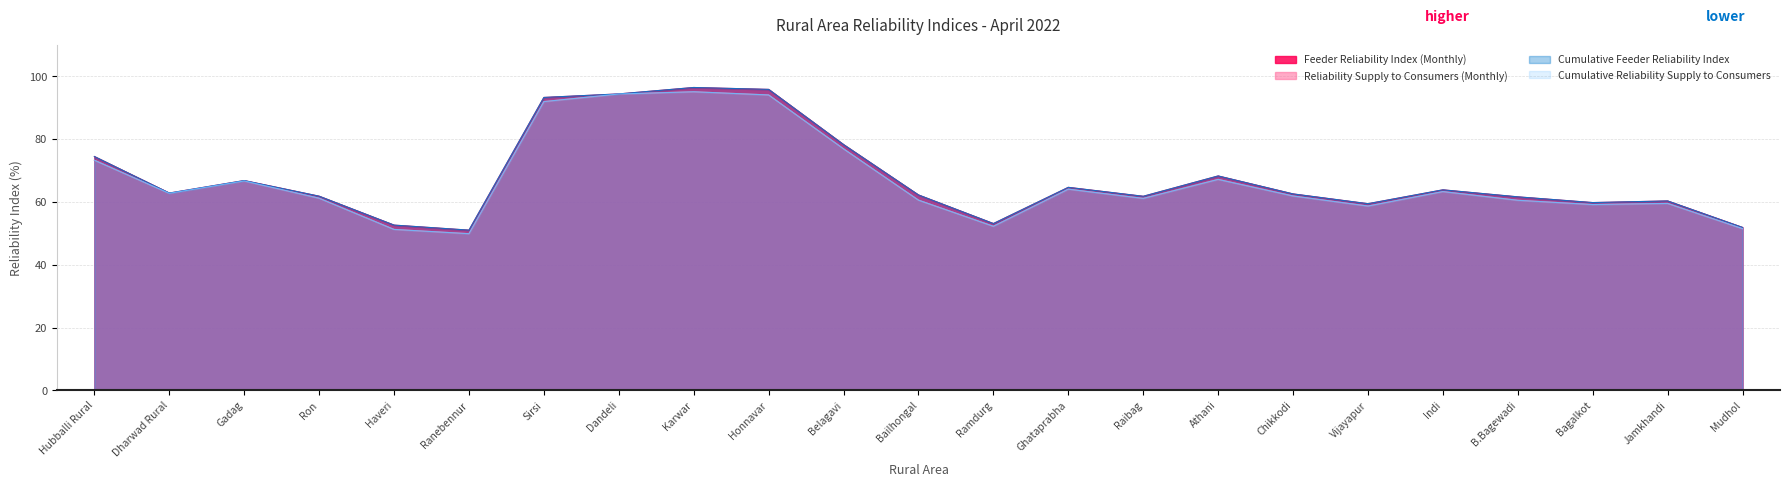

Reading left to right, transcribe all the data shown in this chart.

Feeder Reliability Index (Monthly): Hubballi Rural=74.5	Dharwad Rural=62.8	Gadag=66.8	Ron=61.8	Haveri=52.6	Ranebennur=51.0	Sirsi=93.3	Dandeli=94.4	Karwar=96.5	Honnavar=95.8	Belagavi=78.3	Bailhongal=62.2	Ramdurg=53.1	Ghataprabha=64.7	Raibag=61.8	Athani=68.3	Chikkodi=62.6	Vijayapur=59.5	Indi=63.9	B.Bagewadi=61.6	Bagalkot=59.8	Jamkhandi=60.3	Mudhol=51.9
Reliability Supply to Consumers (Monthly): Hubballi Rural=73.3	Dharwad Rural=62.7	Gadag=66.7	Ron=61.2	Haveri=51.3	Ranebennur=49.9	Sirsi=92.0	Dandeli=94.4	Karwar=95.1	Honnavar=94.1	Belagavi=76.9	Bailhongal=60.6	Ramdurg=52.3	Ghataprabha=64.1	Raibag=61.1	Athani=67.2	Chikkodi=61.9	Vijayapur=58.7	Indi=63.3	B.Bagewadi=60.5	Bagalkot=59.2	Jamkhandi=59.5	Mudhol=51.5
Cumulative Feeder Reliability Index: Hubballi Rural=74.5	Dharwad Rural=62.8	Gadag=66.8	Ron=61.8	Haveri=52.6	Ranebennur=51.0	Sirsi=93.3	Dandeli=94.4	Karwar=96.5	Honnavar=95.8	Belagavi=78.3	Bailhongal=62.2	Ramdurg=53.1	Ghataprabha=64.7	Raibag=61.8	Athani=68.3	Chikkodi=62.6	Vijayapur=59.5	Indi=63.9	B.Bagewadi=61.6	Bagalkot=59.8	Jamkhandi=60.3	Mudhol=51.9
Cumulative Reliability Supply to Consumers: Hubballi Rural=73.3	Dharwad Rural=62.7	Gadag=66.7	Ron=61.2	Haveri=51.3	Ranebennur=49.9	Sirsi=92.0	Dandeli=94.4	Karwar=95.1	Honnavar=94.1	Belagavi=76.9	Bailhongal=60.6	Ramdurg=52.3	Ghataprabha=64.1	Raibag=61.1	Athani=67.2	Chikkodi=61.9	Vijayapur=58.7	Indi=63.3	B.Bagewadi=60.5	Bagalkot=59.2	Jamkhandi=59.5	Mudhol=51.5